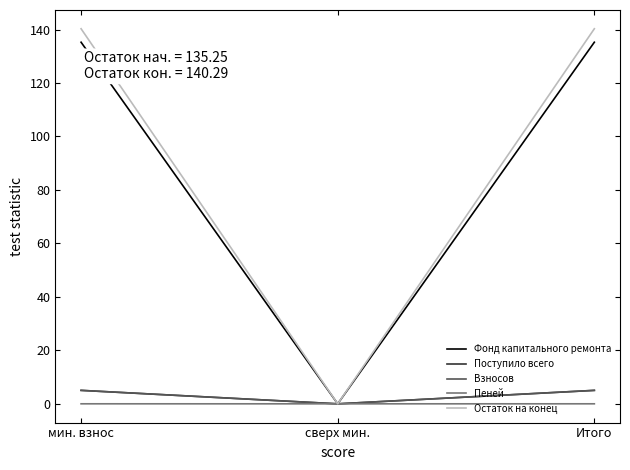

True or false: Взносов has a value of 5.0 at мин. взнос.

True